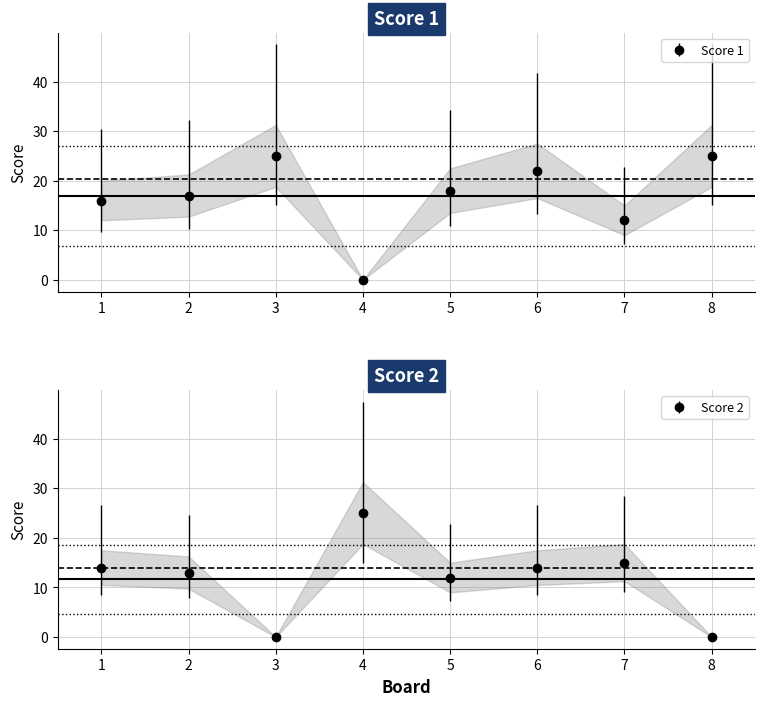

List the series in order of their overall mean, lowest first.

Score 2, Score 1